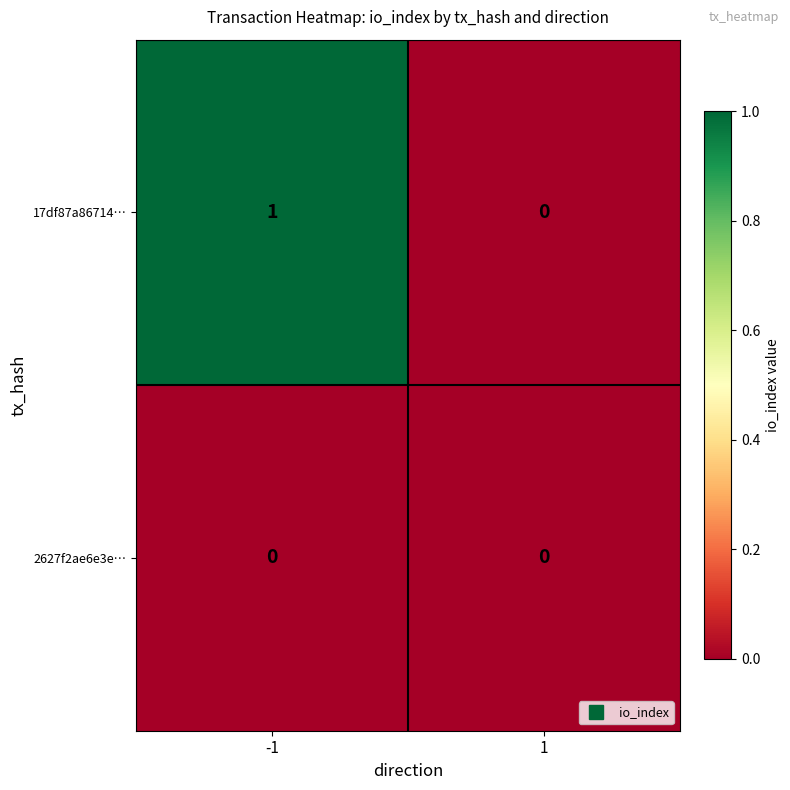

The value of 17df87a86714… at 1 is 0. True or false?

True